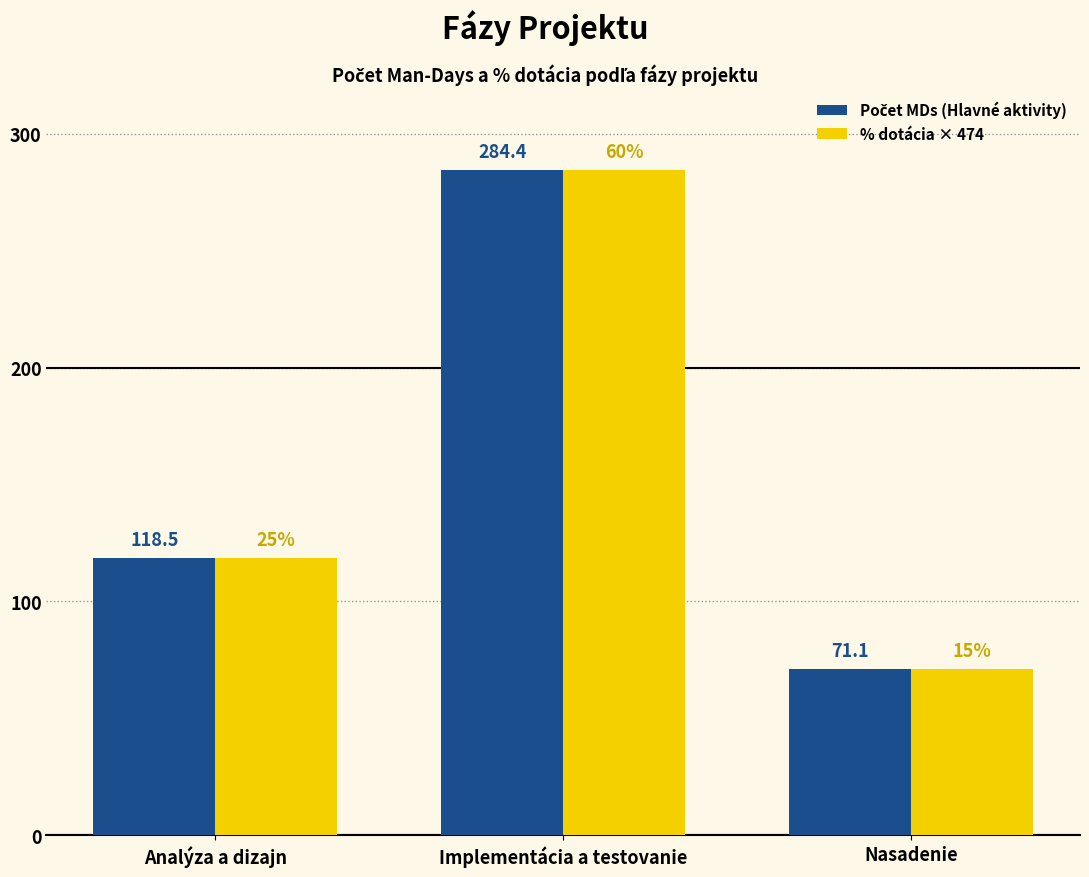

Where is % dotácia × 474 nearest to the value 177?

Analýza a dizajn